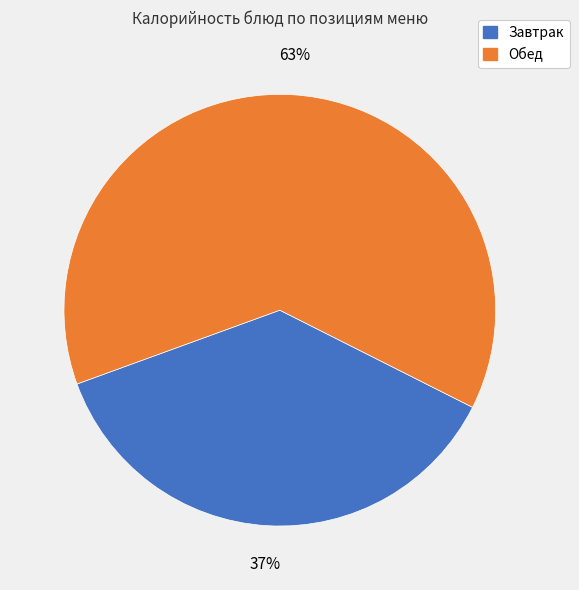

Is there any slice that represents more than half of the pie?

Yes